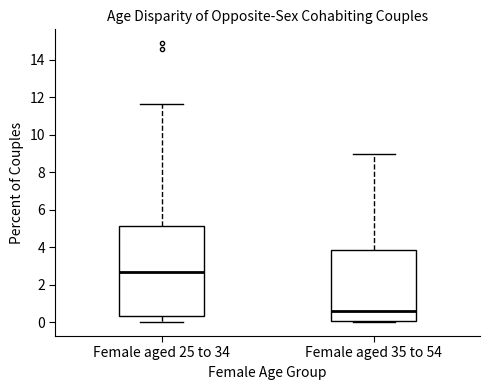

Reading left to right, read every box against the y-axis: the position of its median line, the range the box covers, and the ends of its whiskers. The values are not printed on the chart, so give them approximately, as read against the axis.

Female aged 25 to 34: median 2.6, box 0.4 to 5.2, whiskers 0.0 to 11.6
Female aged 35 to 54: median 0.6, box 0.0 to 3.8, whiskers 0.0 (just below the box's lower edge) to 9.0